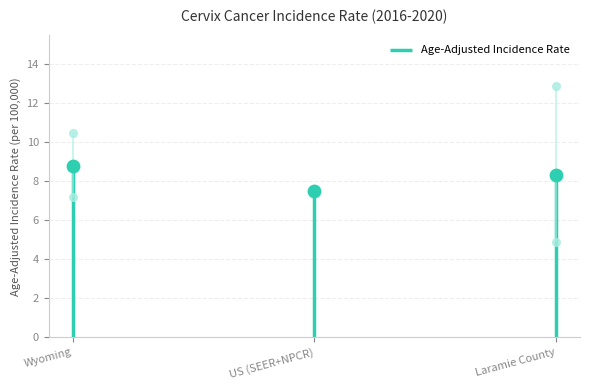

Between Wyoming and Laramie County, which is larger?

Wyoming